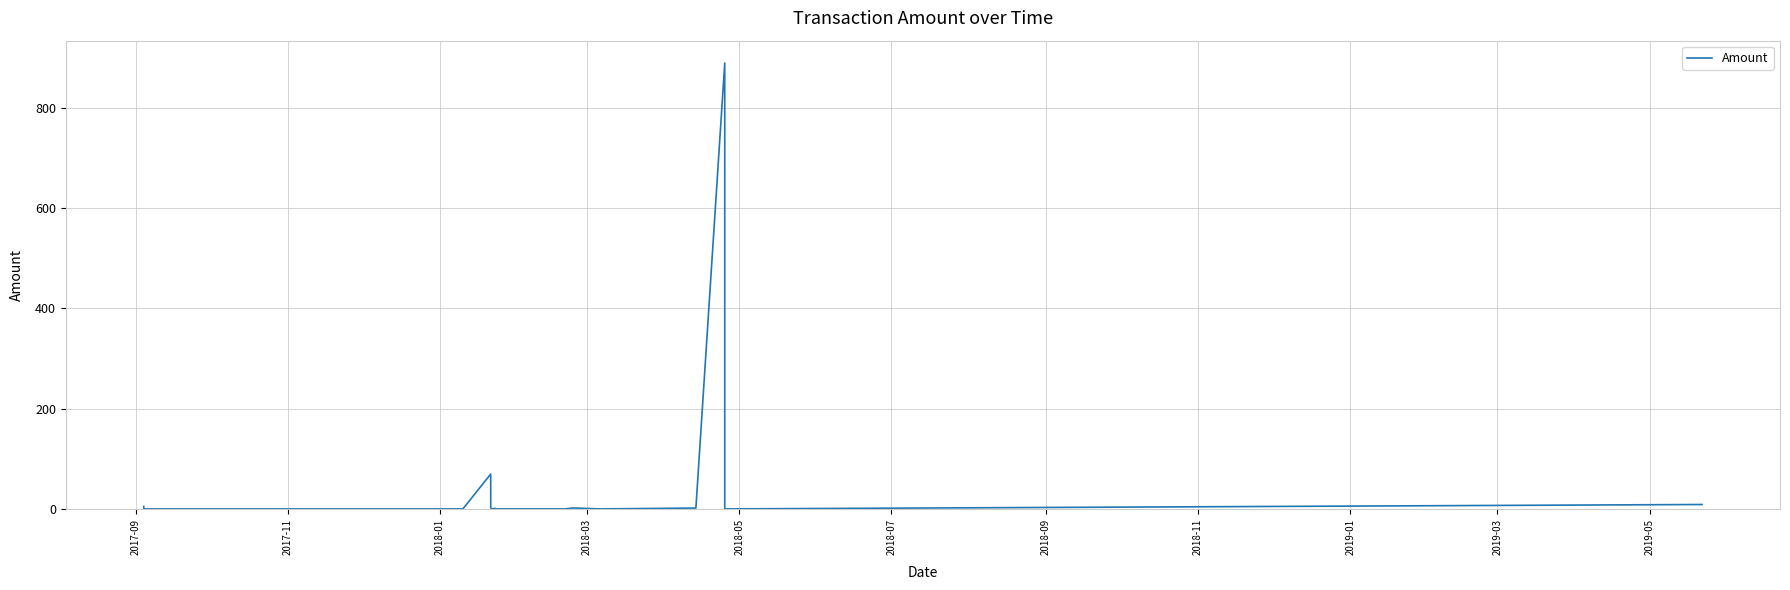

What is the greatest value displayed?

890.0